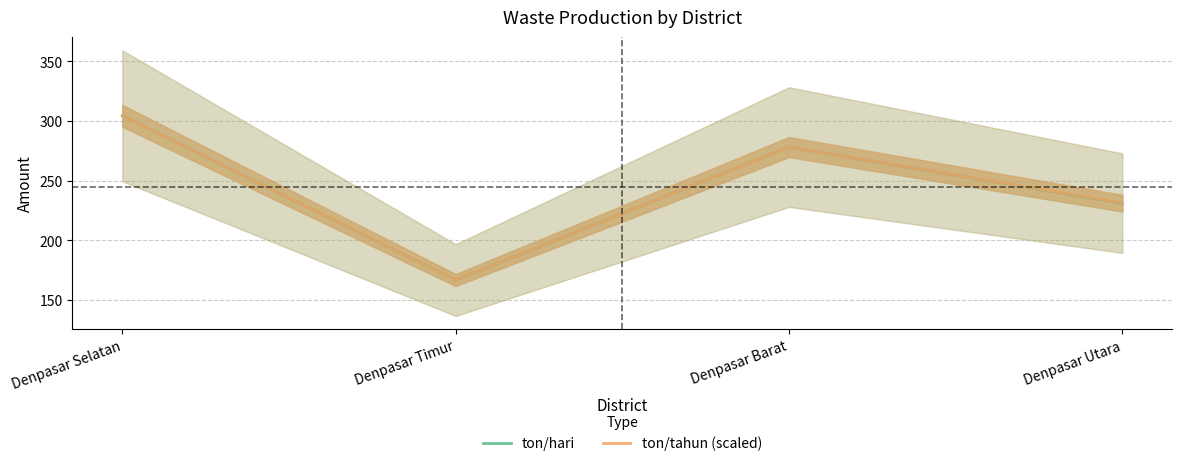

How many data points in ton/hari are above 278?

2